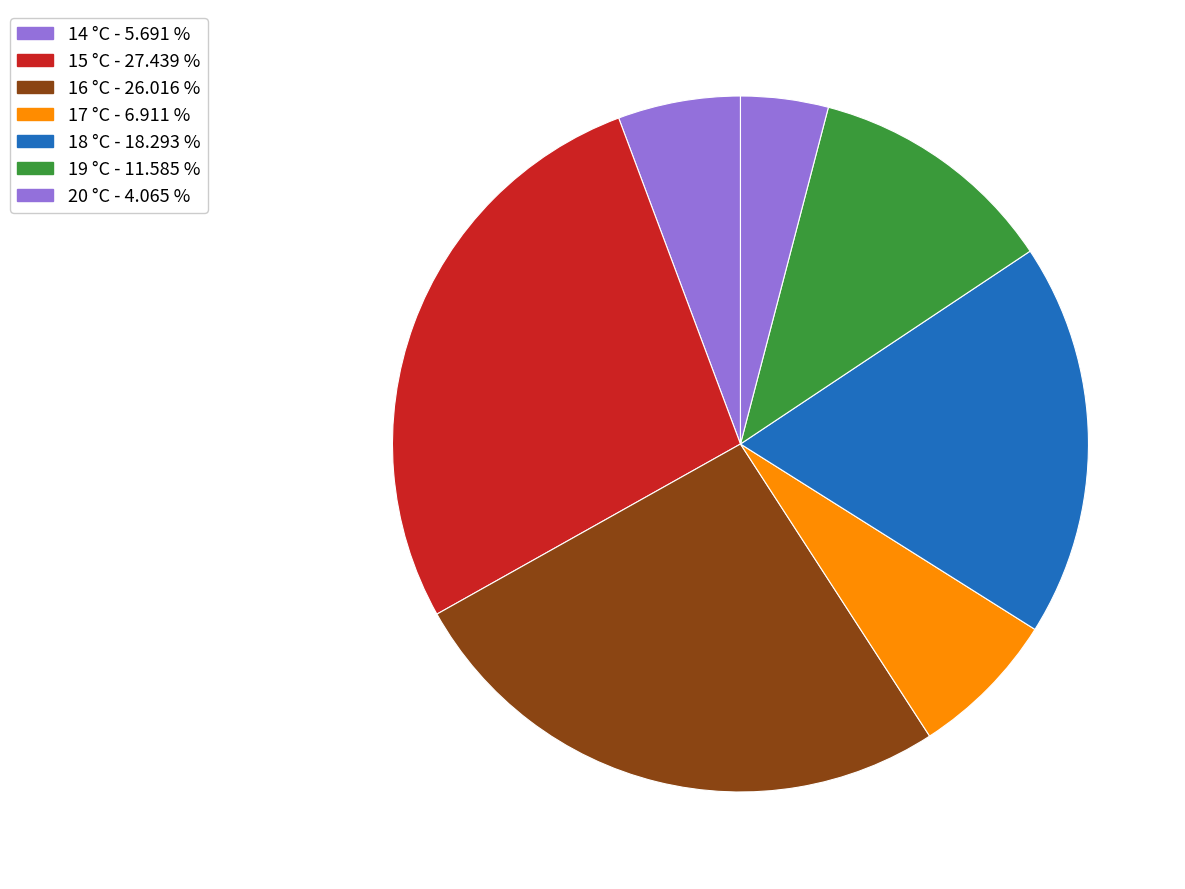

How many slices are in this pie chart?

7